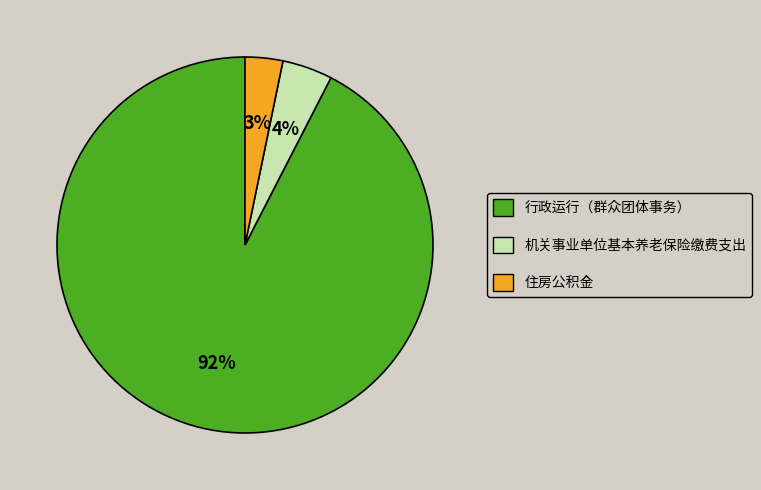

True or false: 住房公积金 accounts for 14% of the total.

False